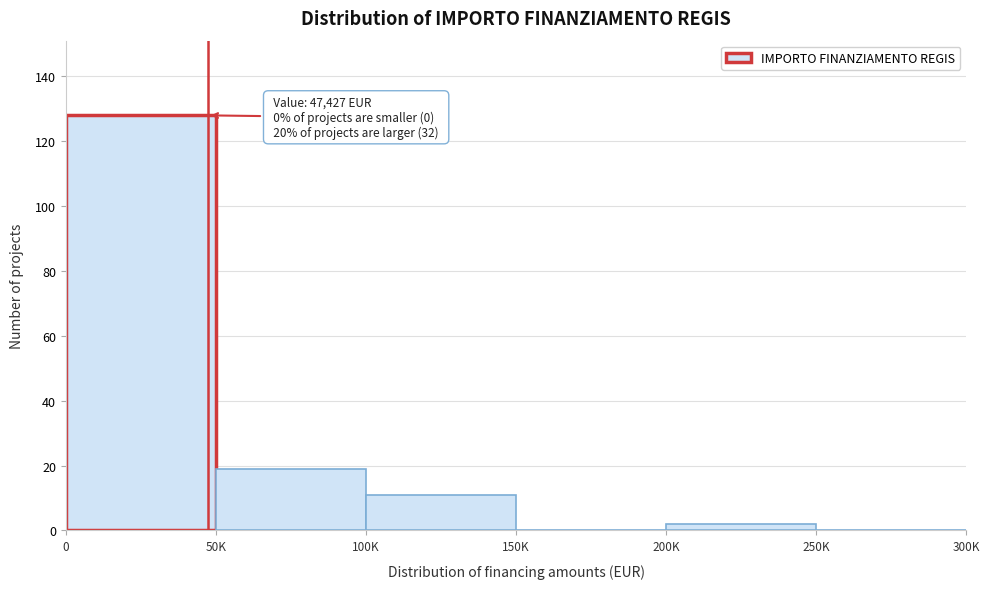

Reading right to left, what are all the values shown in this chart?

250K=0	200K=2	150K=0	100K=11	50K=19	0=128